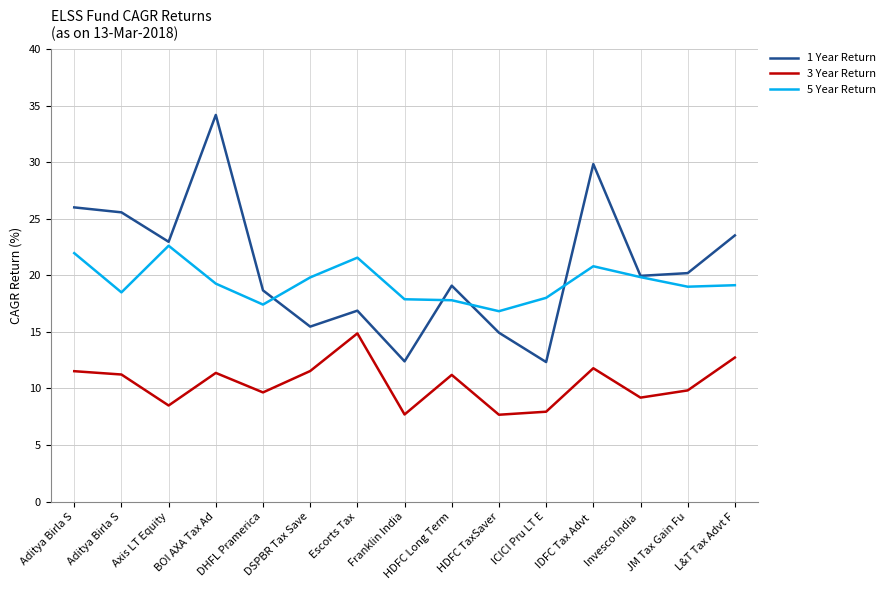

Where is 1 Year Return nearest to the value 23?

Axis LT Equity